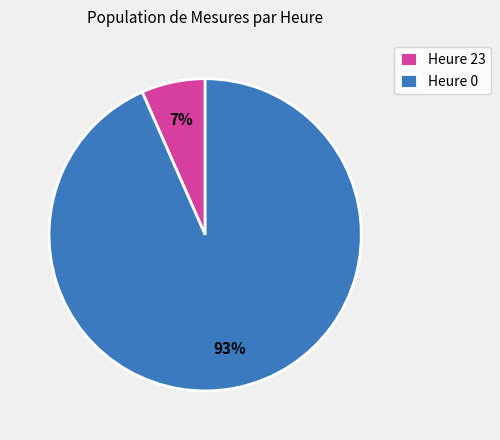

Which category accounts for the majority?

Heure 0